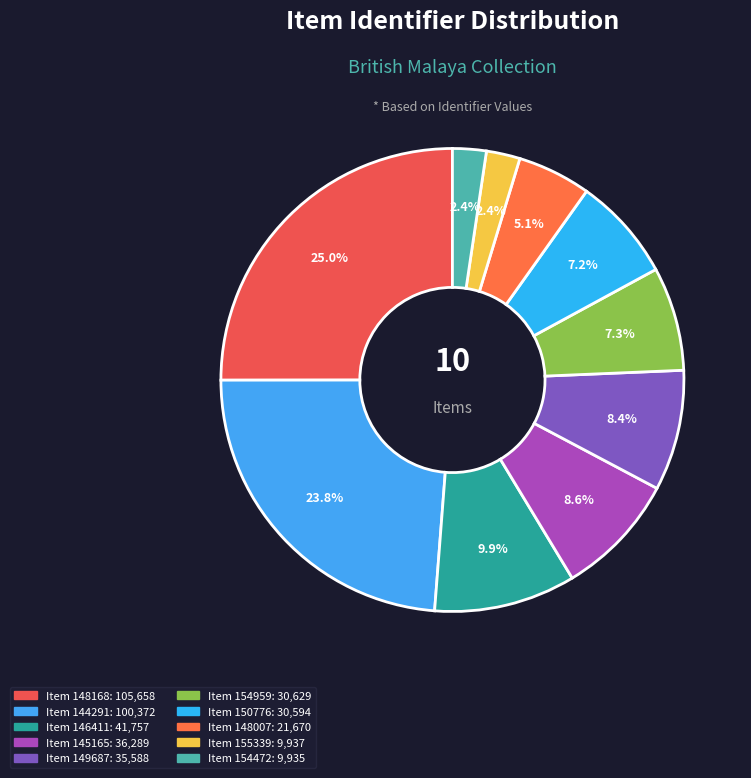

Is there any slice that represents more than half of the pie?

No